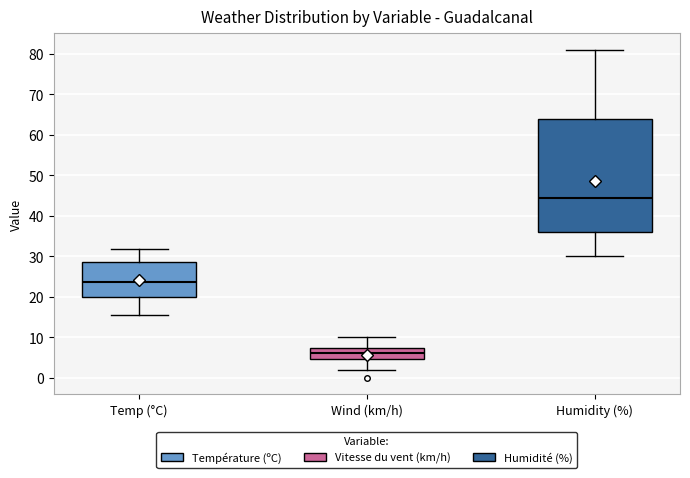

Reading left to right, read every box against the y-axis: the position of its median line, the range the box covers, and the ends of its whiskers. The values are not printed on the chart, so give them approximately, as read against the axis.

Temp (°C): median 24, box 20 to 29, whiskers 16 to 32
Wind (km/h): median 6, box 5 to 7, whiskers 2 to 10
Humidity (%): median 45, box 36 to 64, whiskers 30 to 81